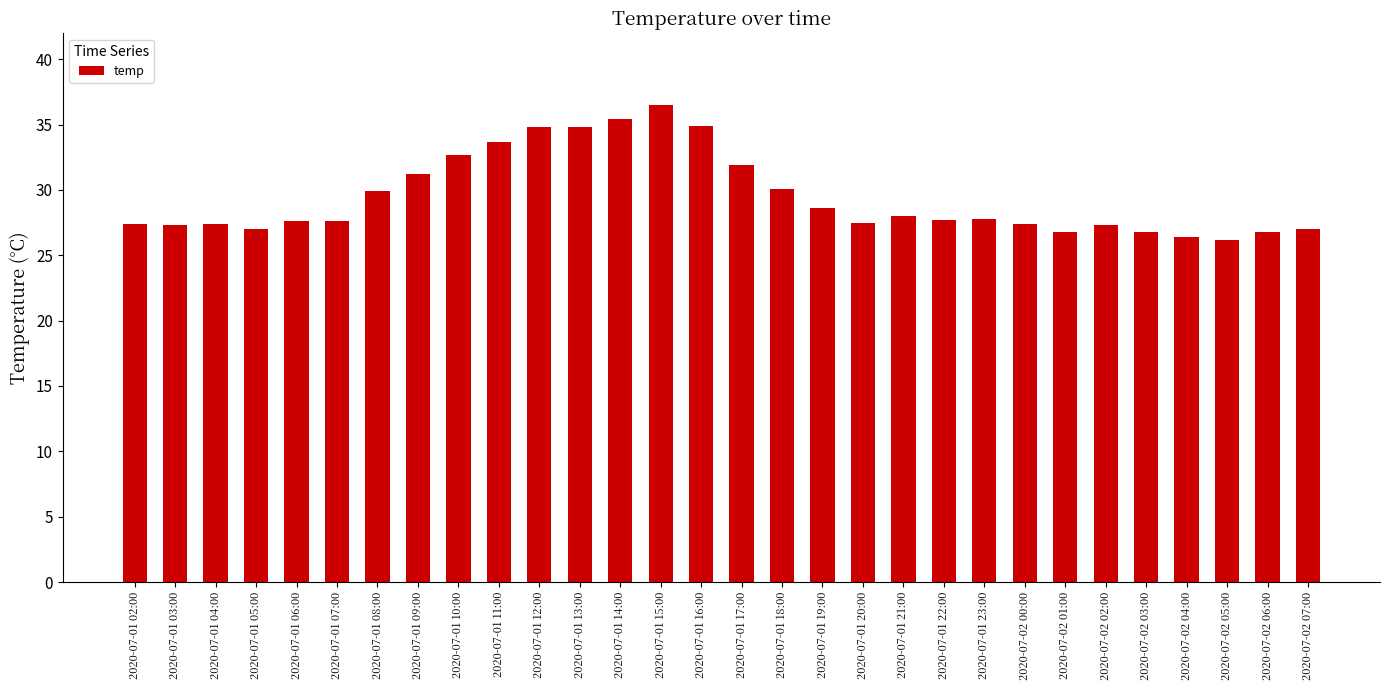

The chart shows a value of 18.5 at 2020-07-01 12:00. True or false?

False